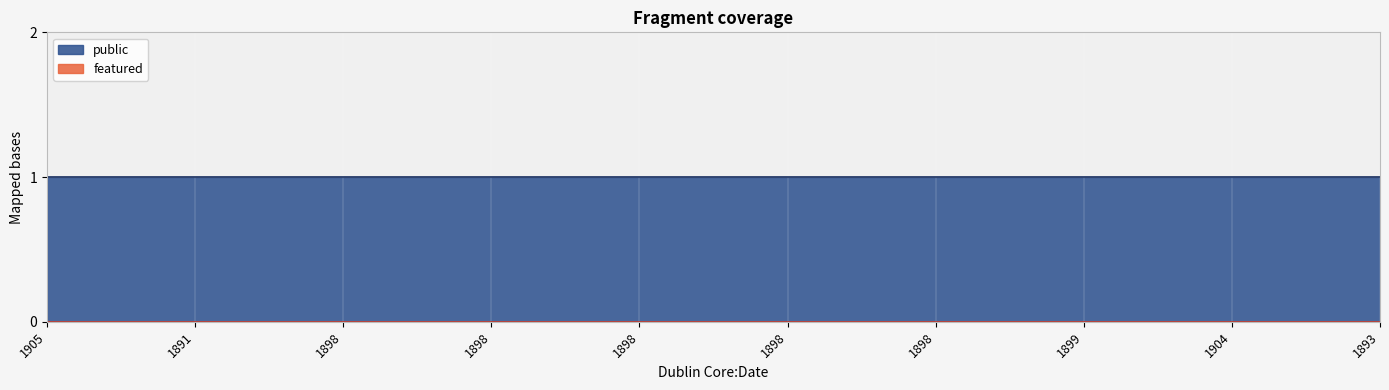

Reading left to right, list all the values displayed in this chart.

public: 1905=1	1891=1	1898=1	1898=1	1898=1	1898=1	1898=1	1899=1	1904=1	1893=1
featured: 1905=0	1891=0	1898=0	1898=0	1898=0	1898=0	1898=0	1899=0	1904=0	1893=0